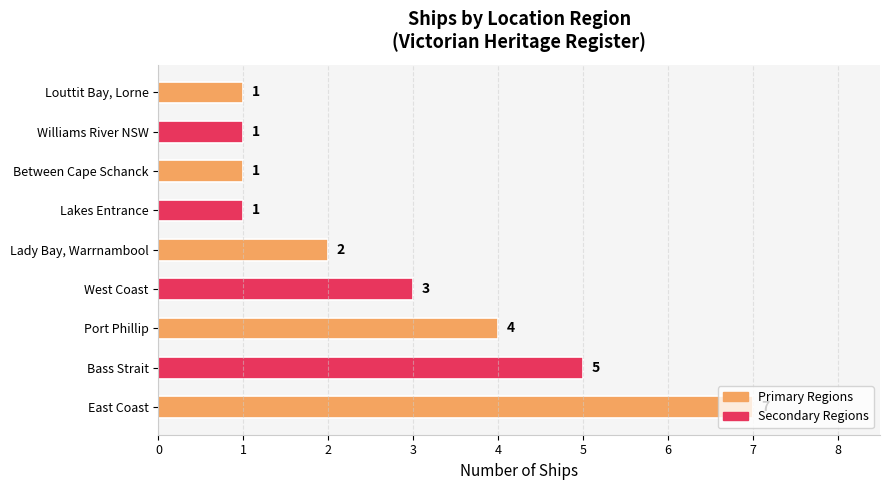

What is the average value?

3